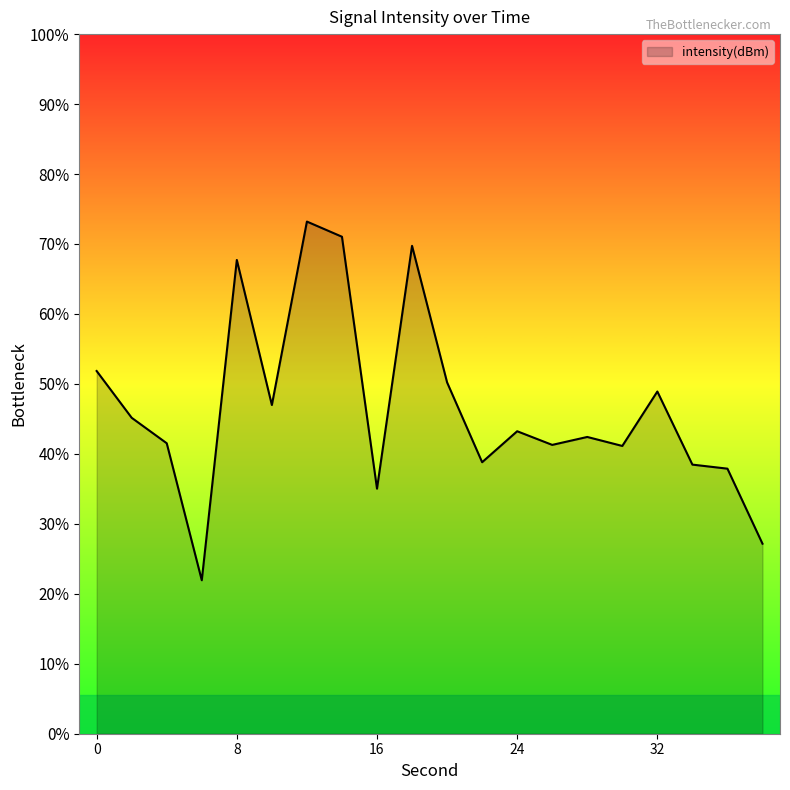

Does the chart display data point markers on the line(s)?

No